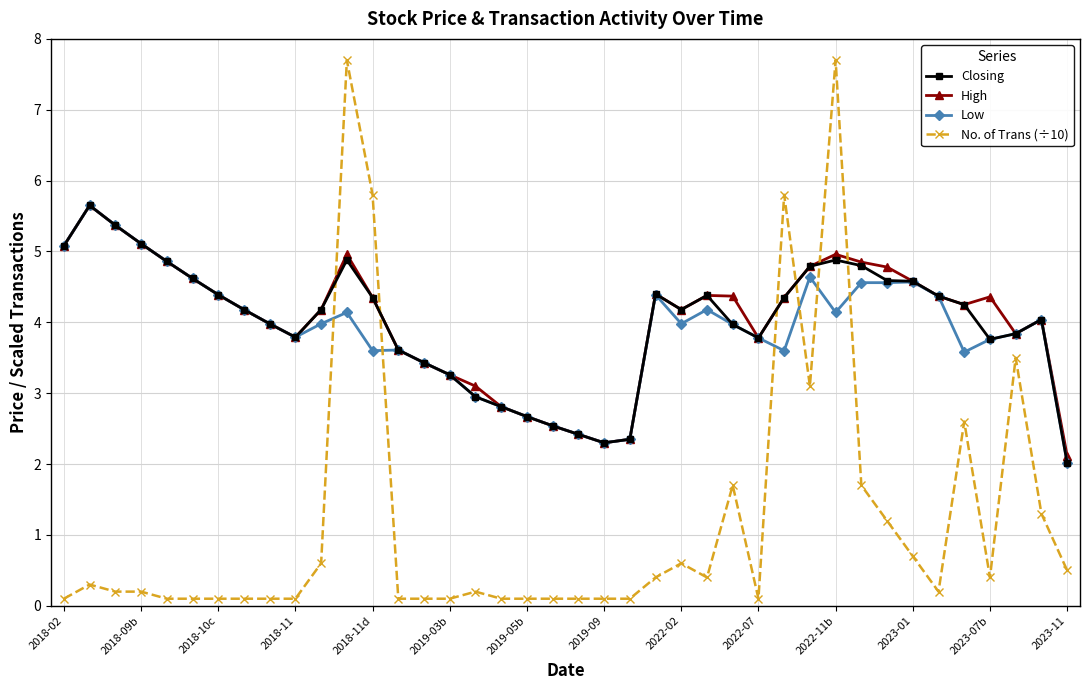

What is the value of the Closing point at the 2nd from the left?

5.7